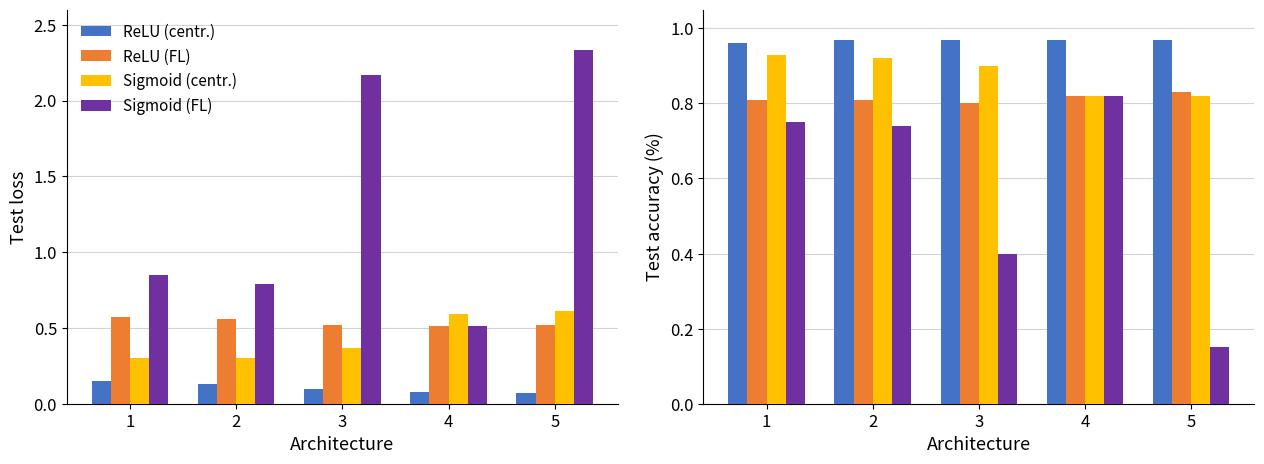

What value does the ReLU (centr.) series have at 4?

1.0